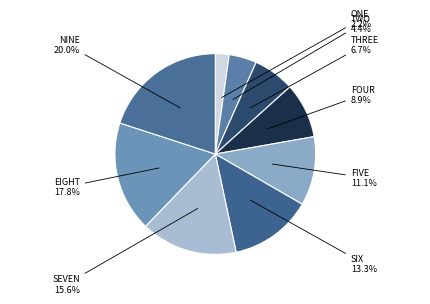

How much of the chart is everything except FIVE?

88.9%